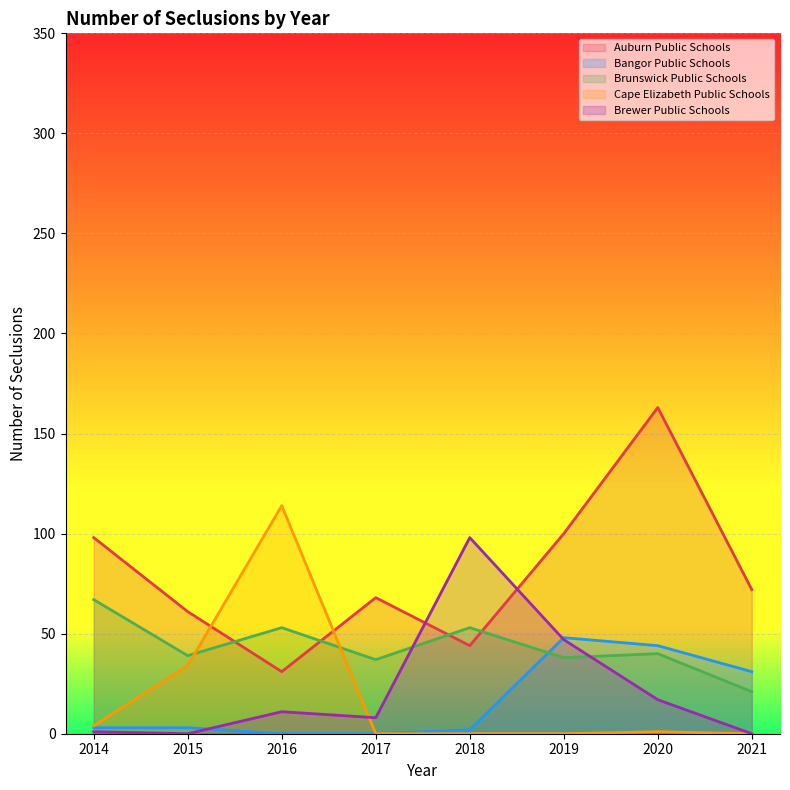

Which series has the largest total across all categories?

Auburn Public Schools